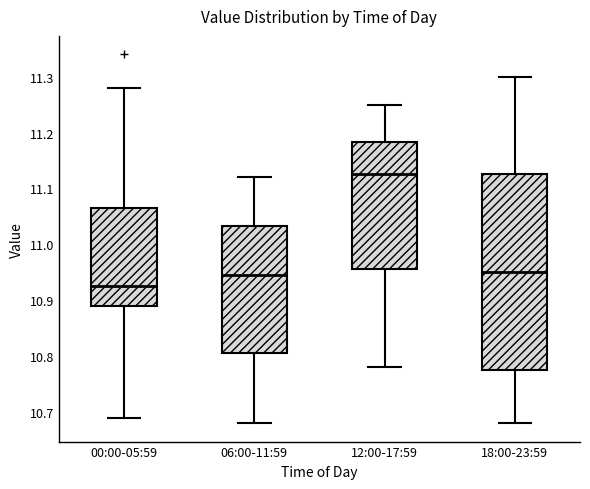

Reading left to right, read every box against the y-axis: the position of its median line, the range the box covers, and the ends of its whiskers. The values are not printed on the chart, so give them approximately, as read against the axis.

00:00-05:59: median 10.93, box 10.89 to 11.07, whiskers 10.69 to 11.28
06:00-11:59: median 10.95, box 10.81 to 11.03, whiskers 10.68 to 11.12
12:00-17:59: median 11.13, box 10.96 to 11.18, whiskers 10.78 to 11.25
18:00-23:59: median 10.95, box 10.78 to 11.13, whiskers 10.68 to 11.30